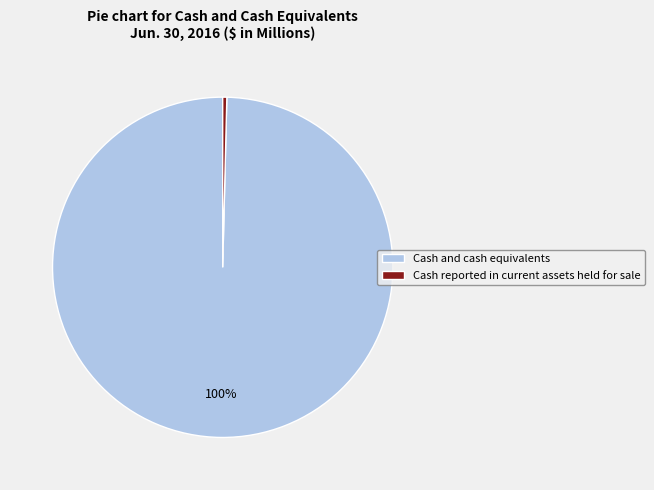

Is the sum of Cash and cash equivalents and Cash reported in current assets held for sale greater than half?

Yes